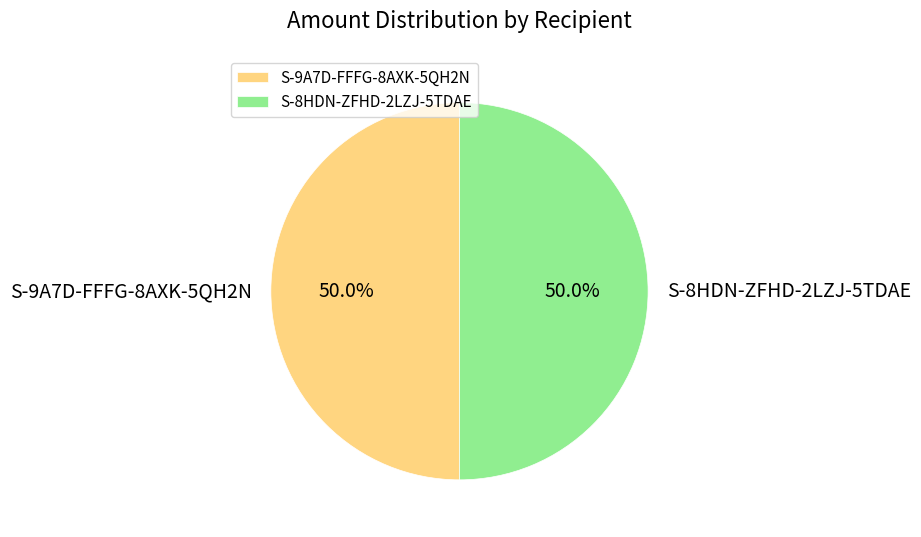

What is the ratio of the value at S-9A7D-FFFG-8AXK-5QH2N to the value at S-8HDN-ZFHD-2LZJ-5TDAE?

1.0